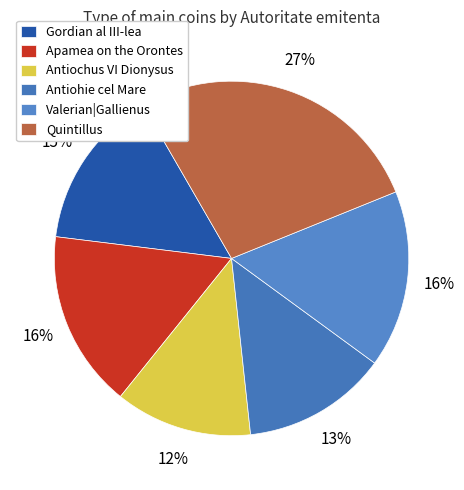

How many slices are in this pie chart?

6